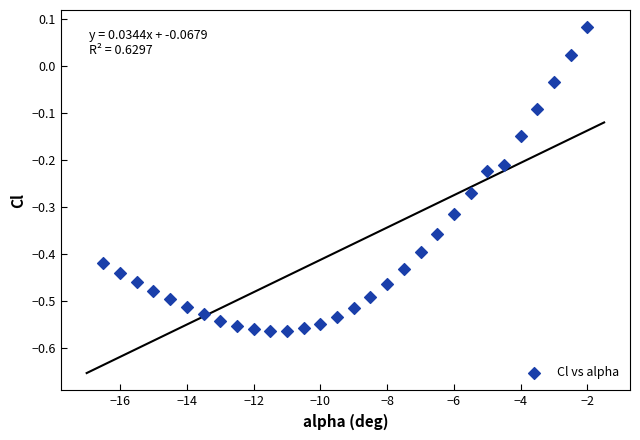

What is the range of X values (max minus min)?

14.5